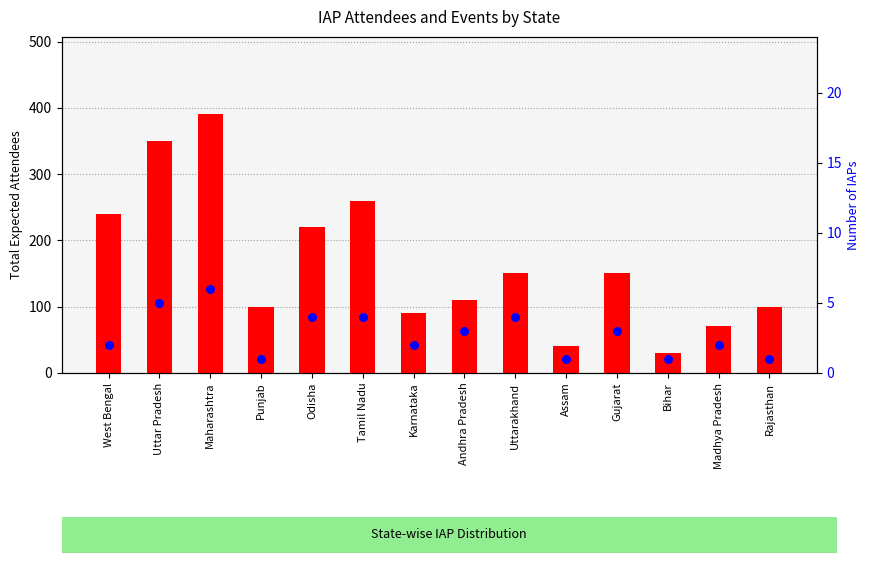

Which series contains the highest Y value?

Total expected attendees